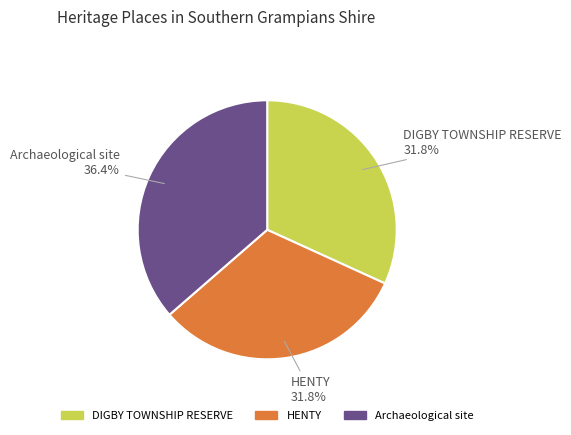

Which slice is the largest?

Archaeological site